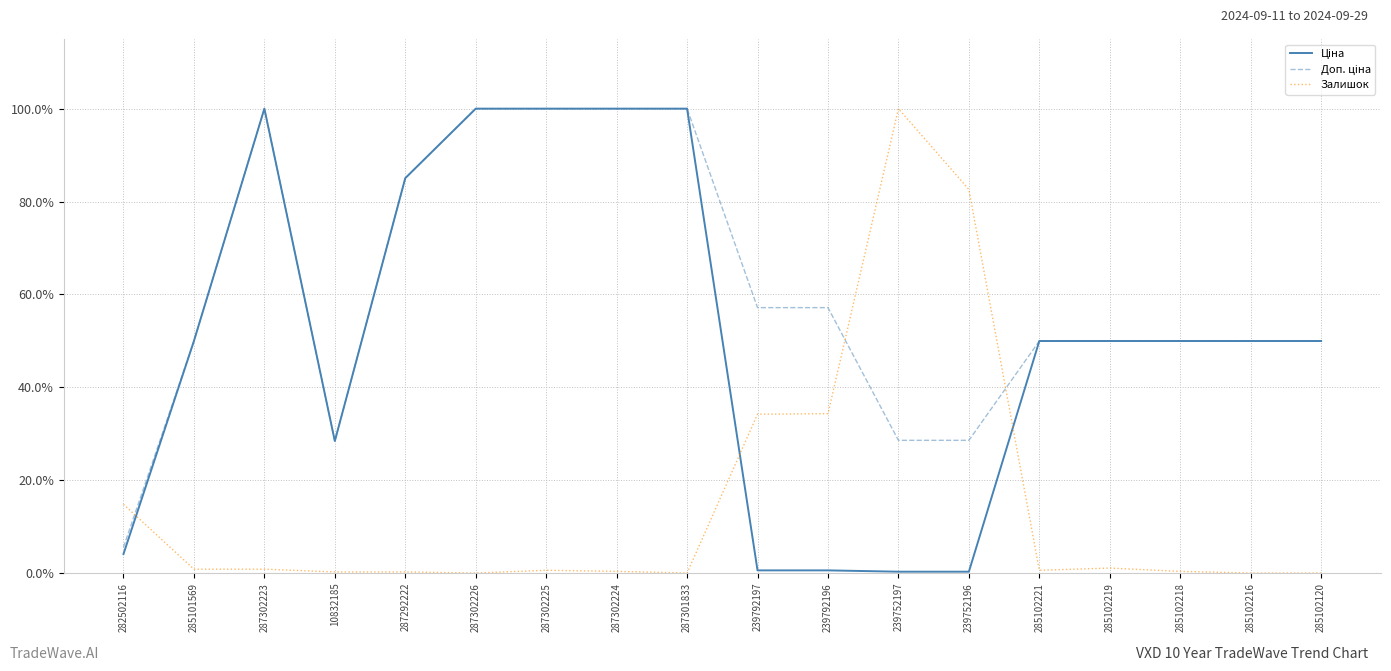

Is this an area chart (filled region under the line)?

No